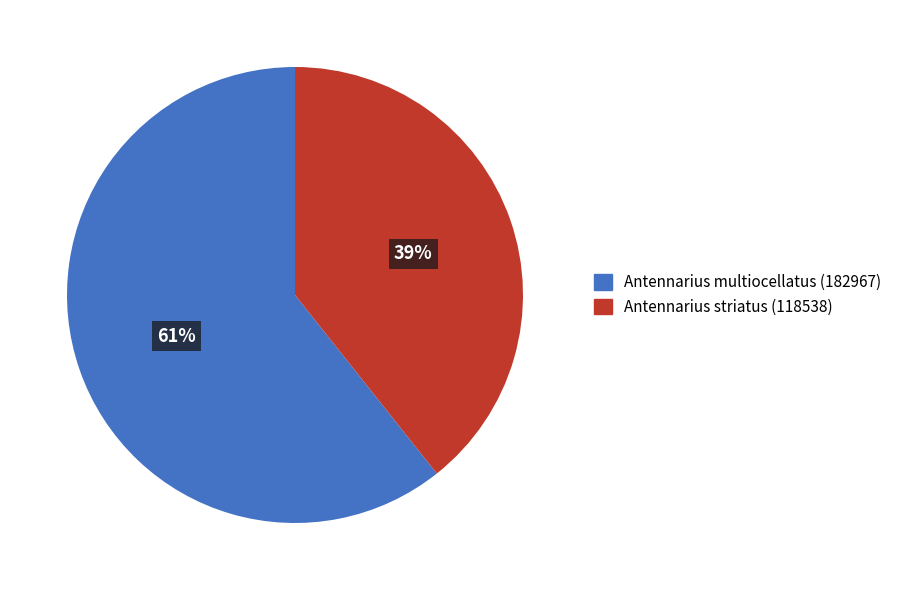

To the nearest percent, what is the average slice percentage?

50%